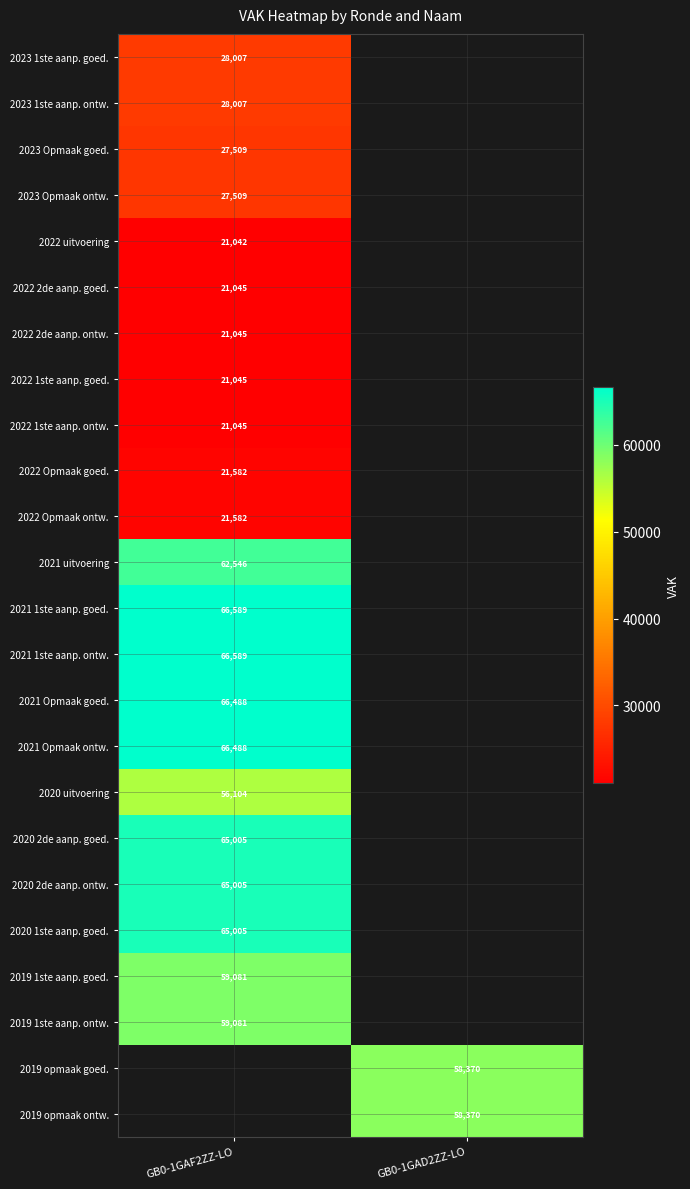

The 2022 Opmaak goed. series shows 21582 at GB0-1GAF2ZZ-LO. True or false?

True